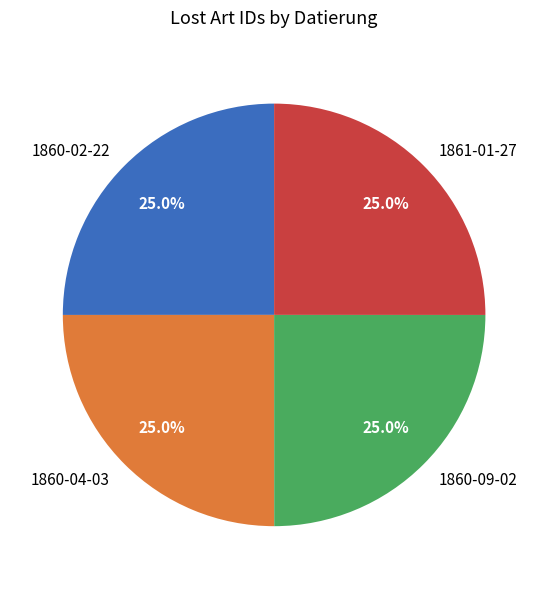

How many segments does this pie chart have?

4